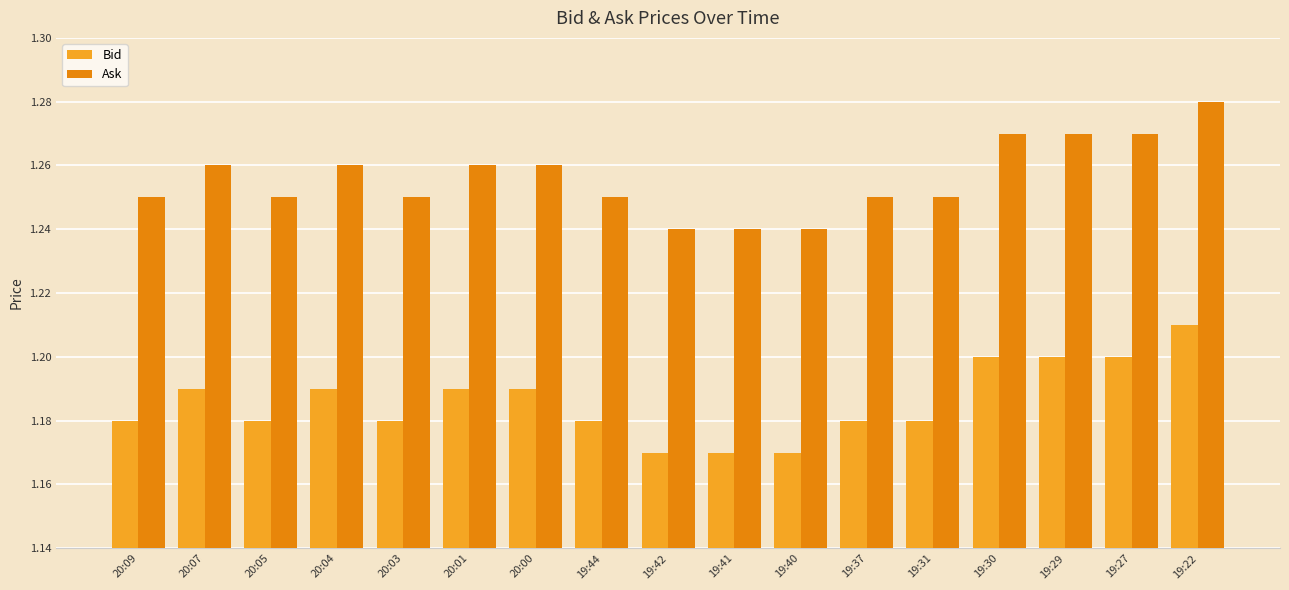

Are the bars grouped side by side (vs. stacked)?

Yes